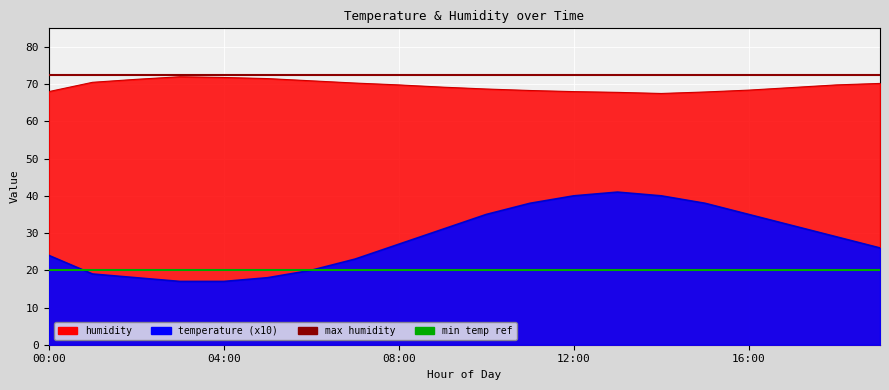

Which label corresponds to the largest value in the chart?

00:00